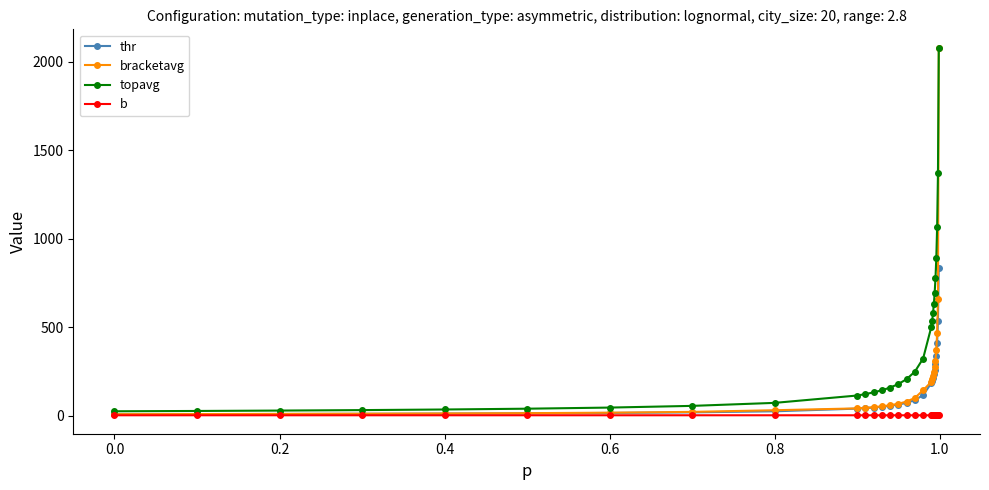

What is the greatest value displayed?

2079.5